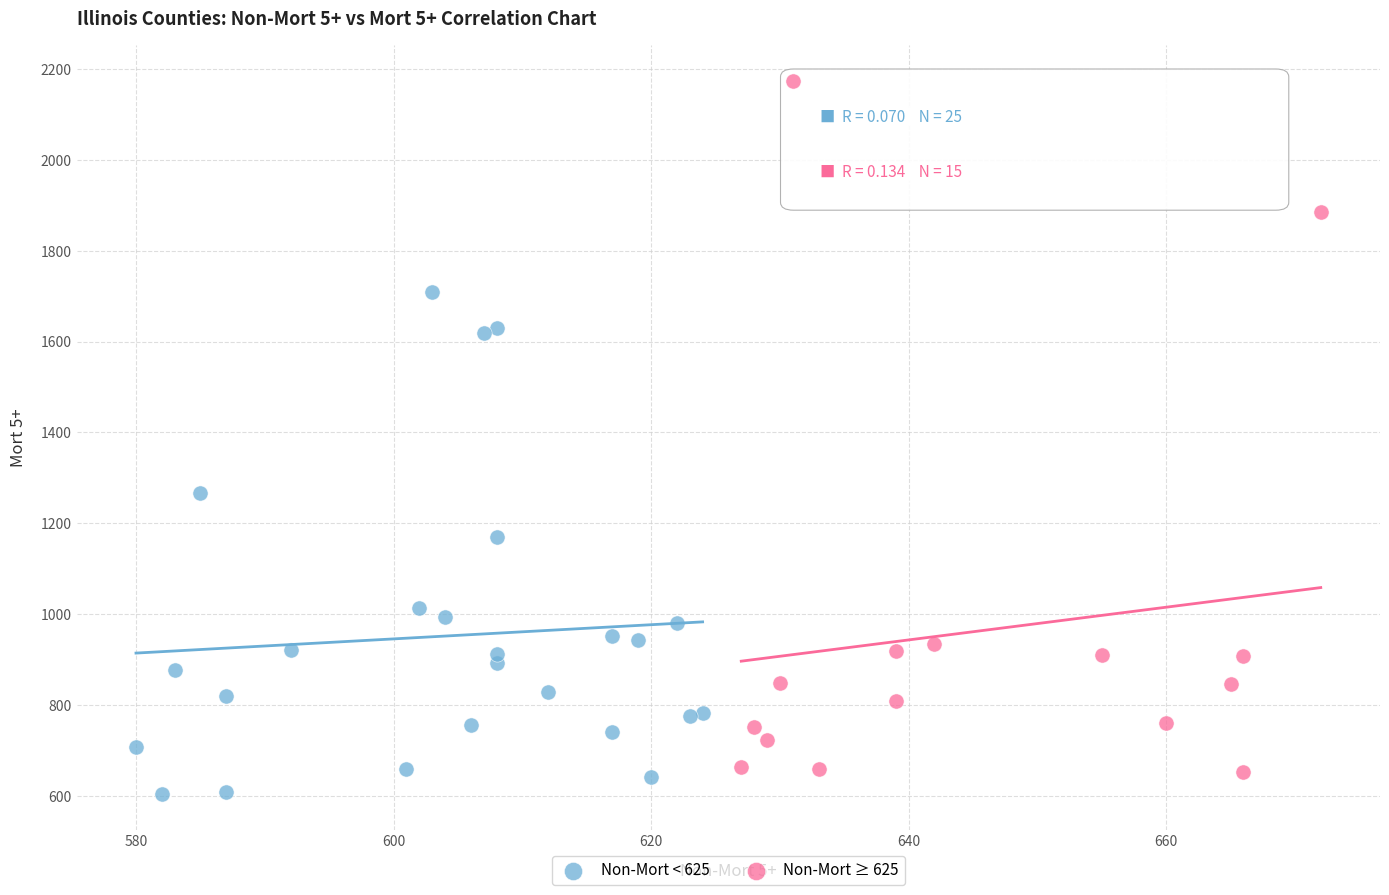

Which series contains the lowest Y value?

Non-Mort < 625